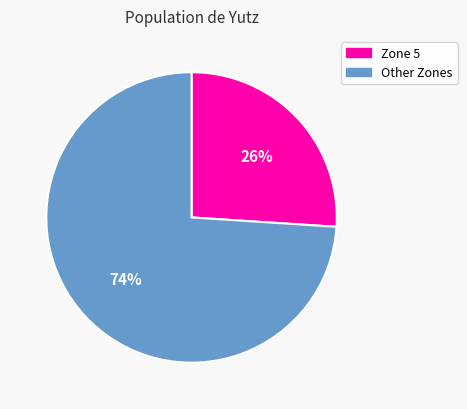

To the nearest percent, what is the average slice percentage?

50%